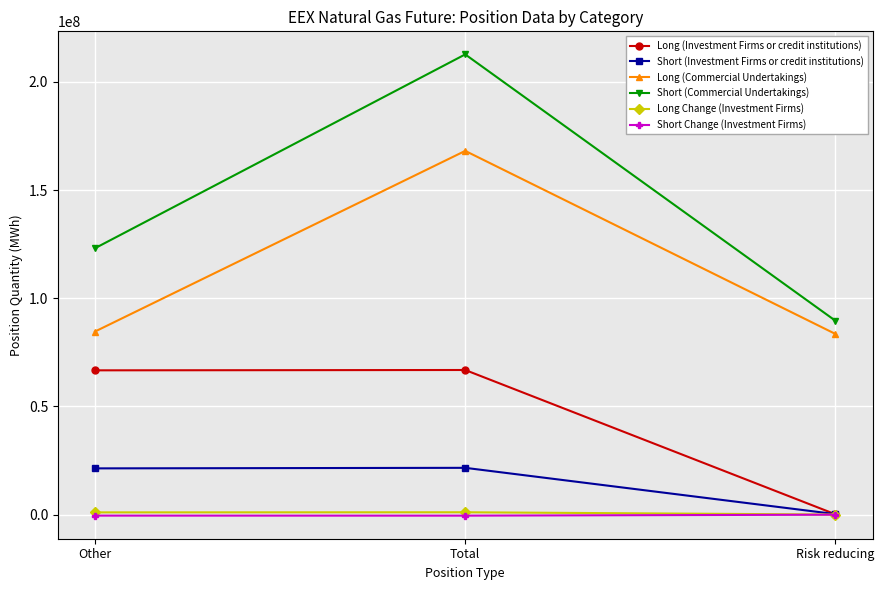

At which category is the sum across all series the highest?

Total